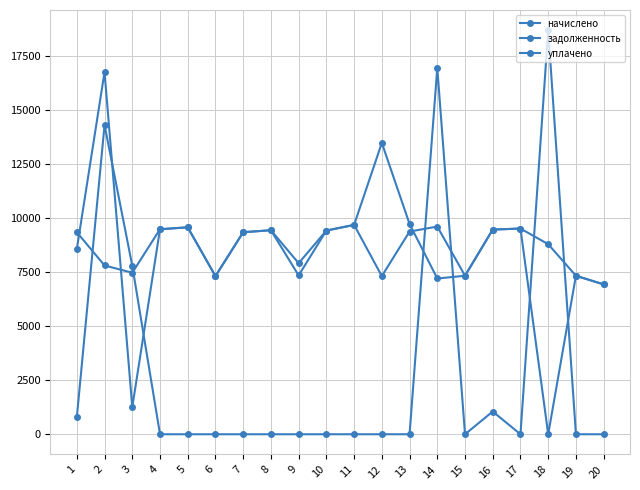

The начислено series shows 9415.7 at 10. True or false?

True